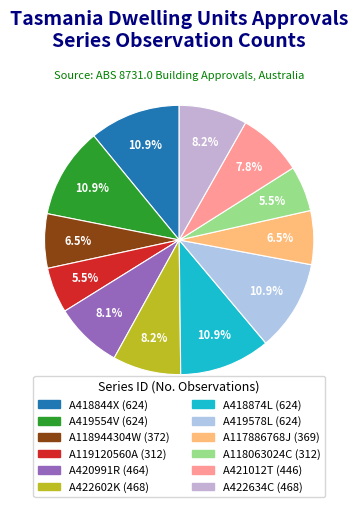

What percentage is the A117886768J slice, to the nearest percent?

6%